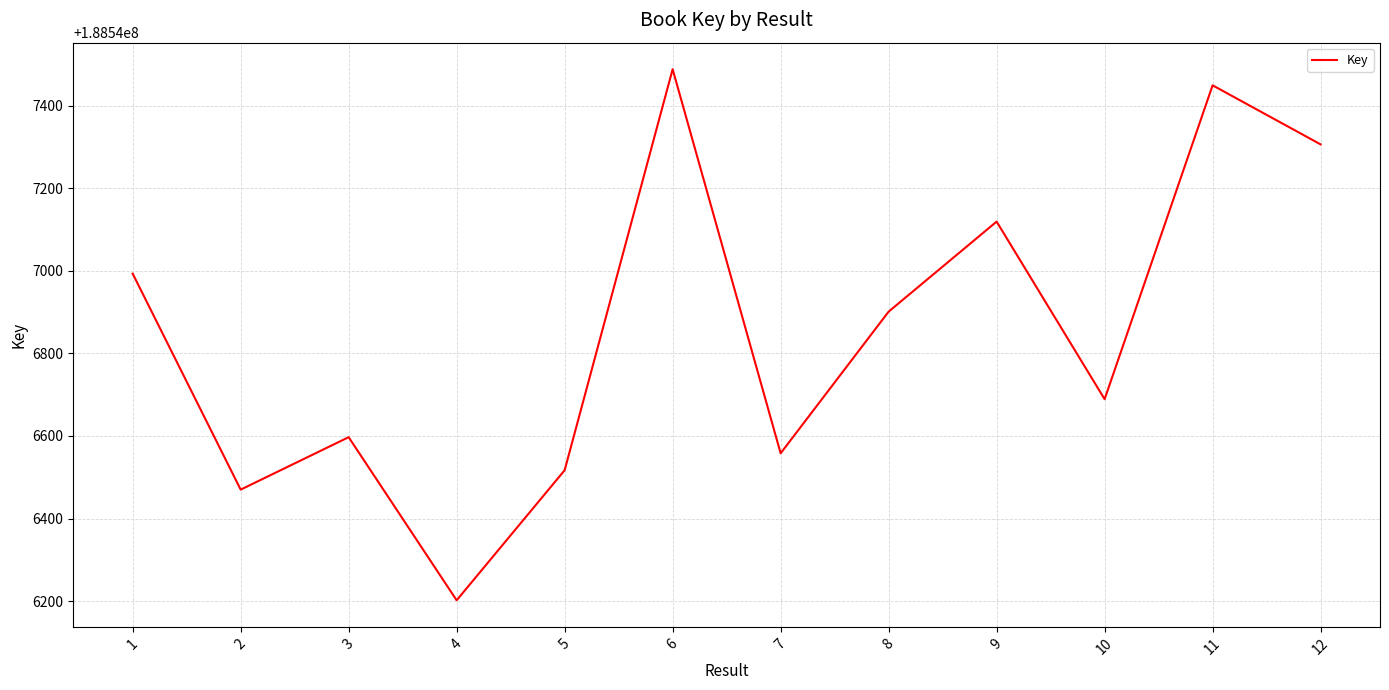

Where does the data first go above 188546901?

1